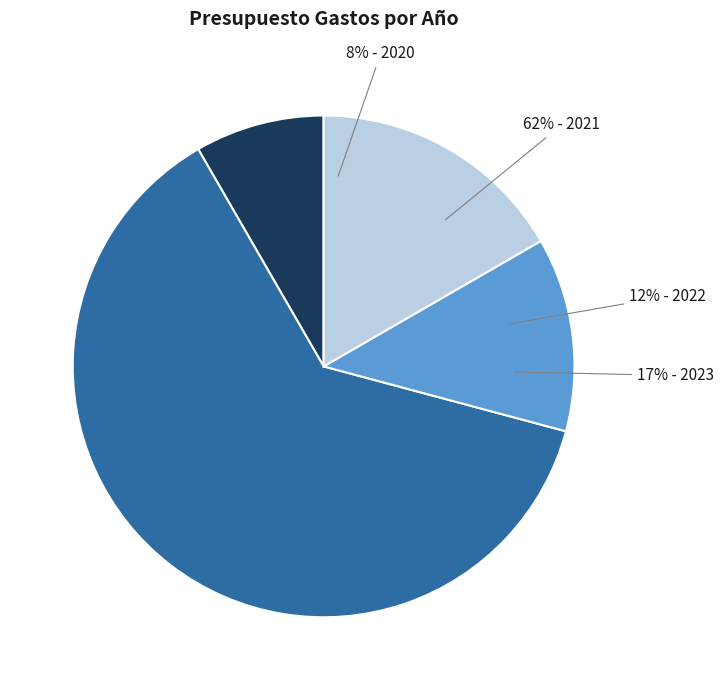

Which category accounts for the majority?

2021